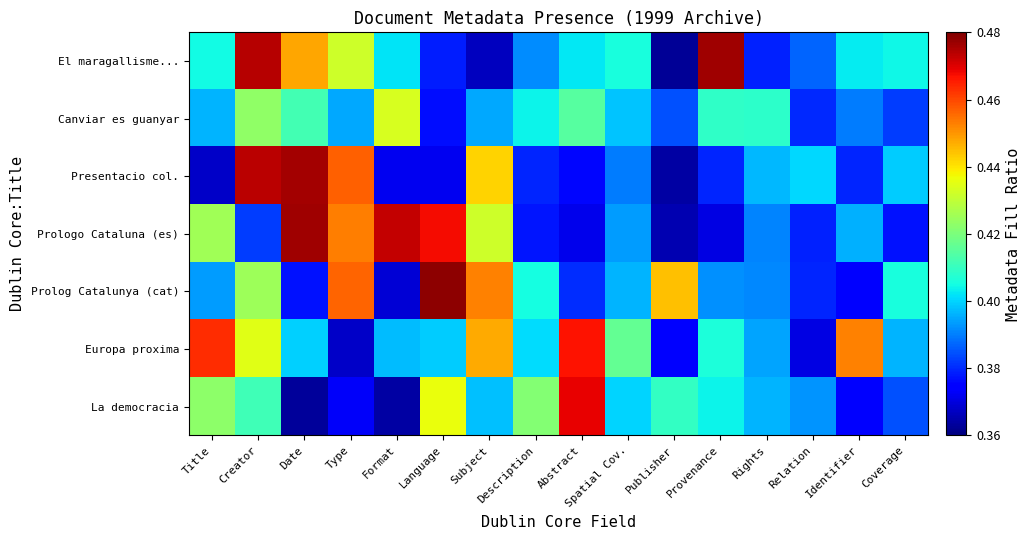

At which category is the sum across all series the highest?

Creator